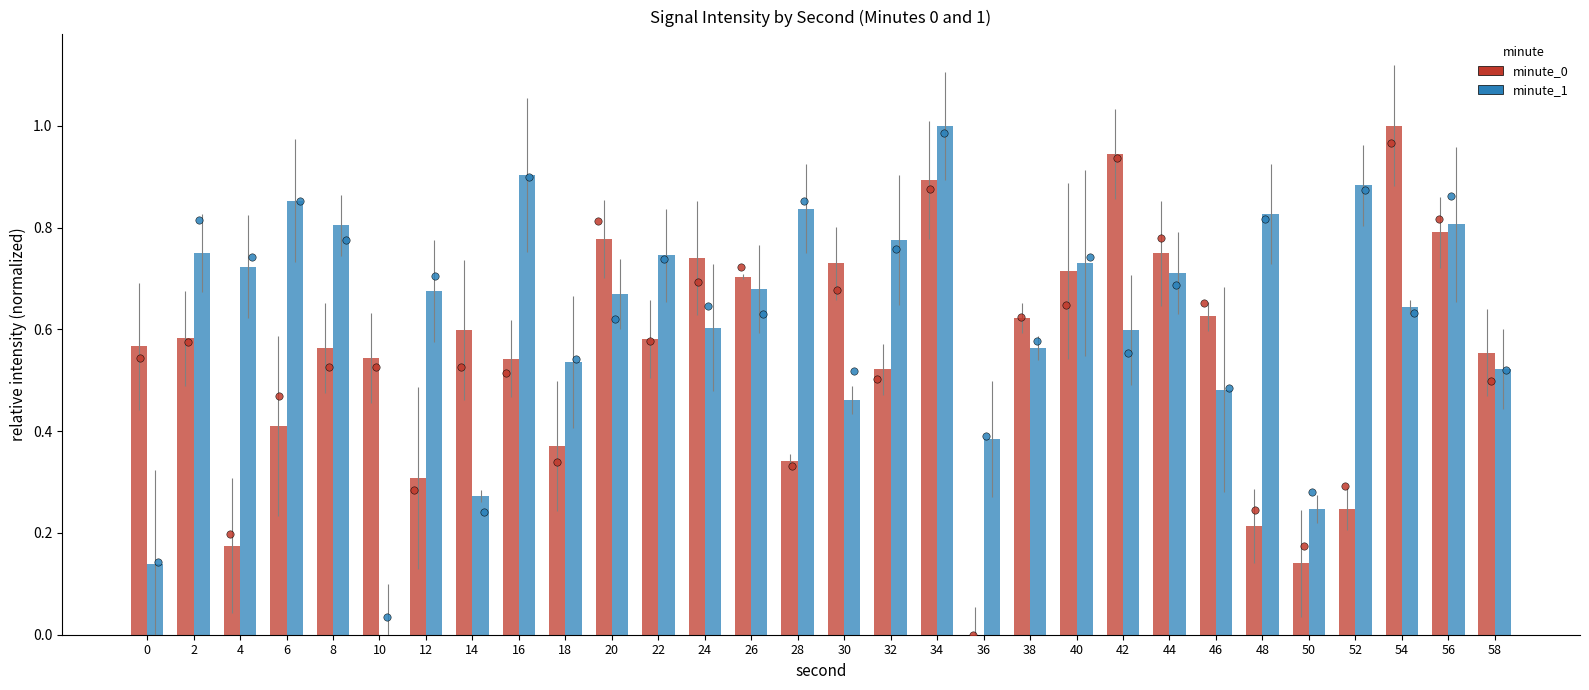

What is the total value across all series at 28?

1.2